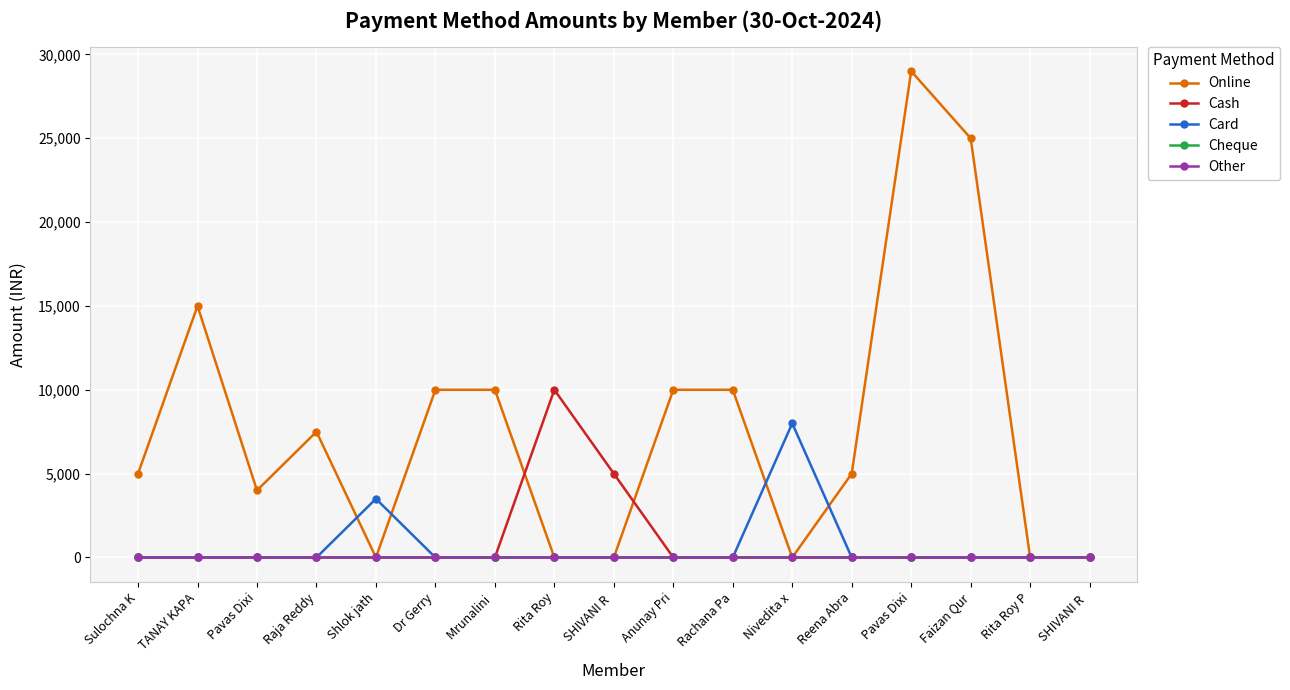

What is the maximum value shown in the chart?

29000